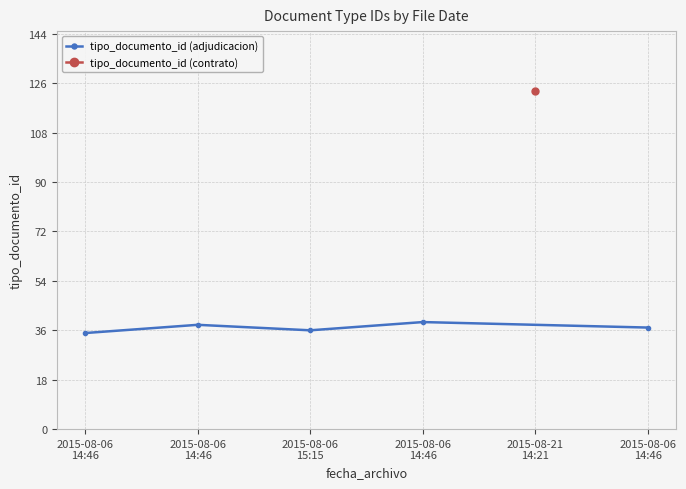

What is the average value?

37